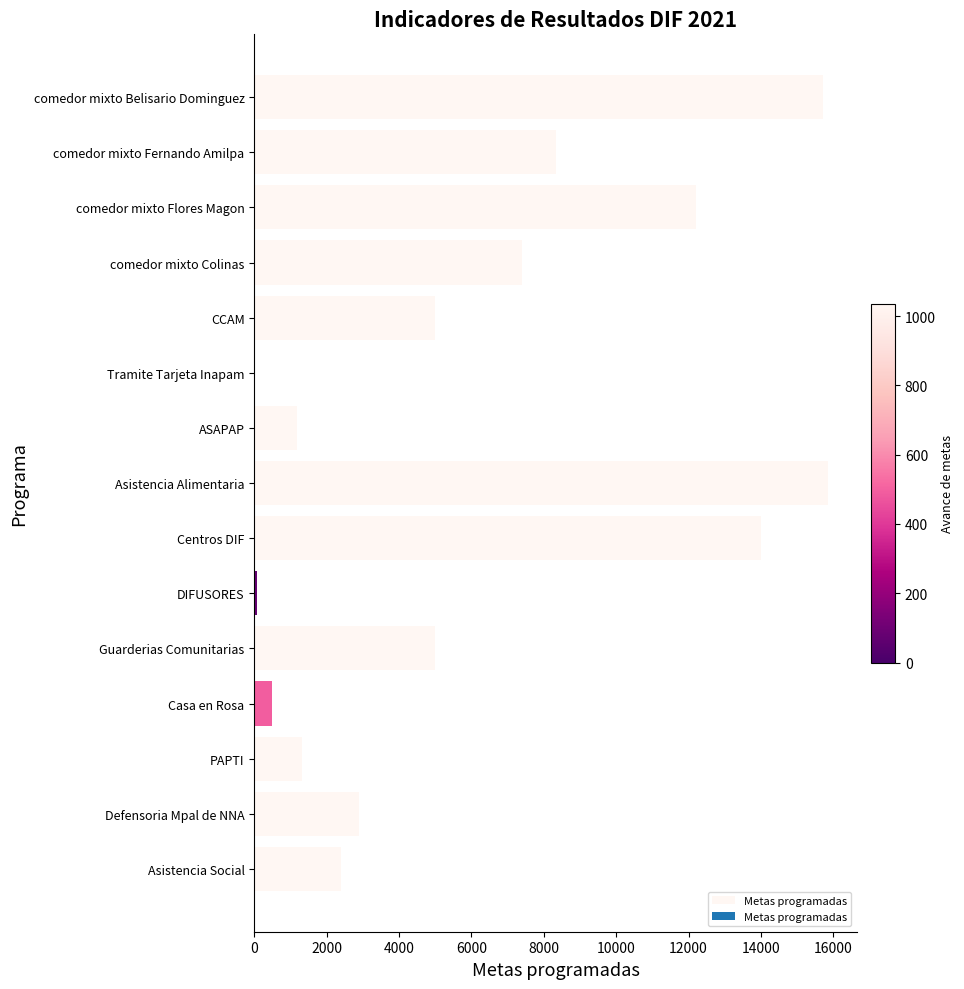

True or false: the data shows 416 at PAPTI.

False